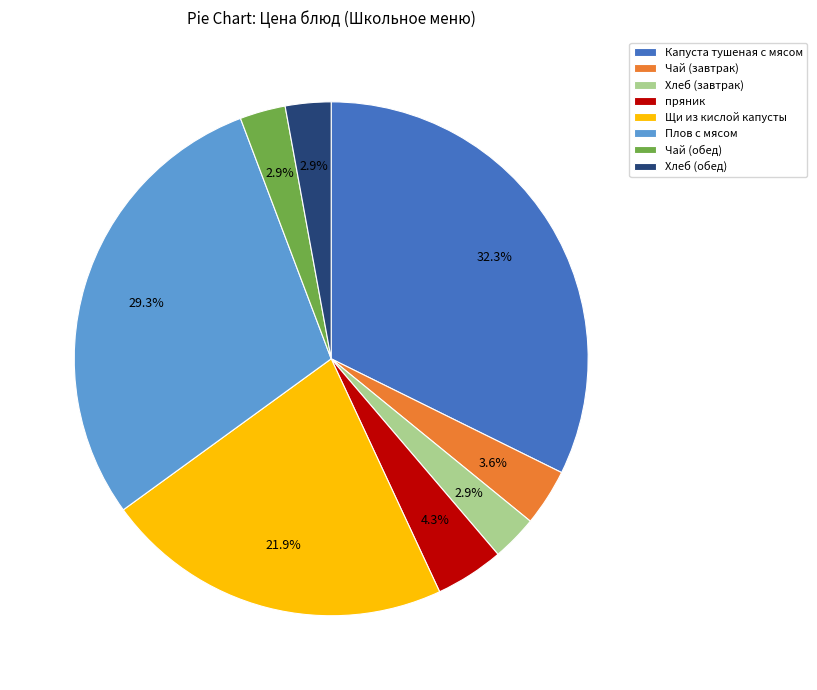

Is Капуста тушеная с мясом the majority of the pie?

No